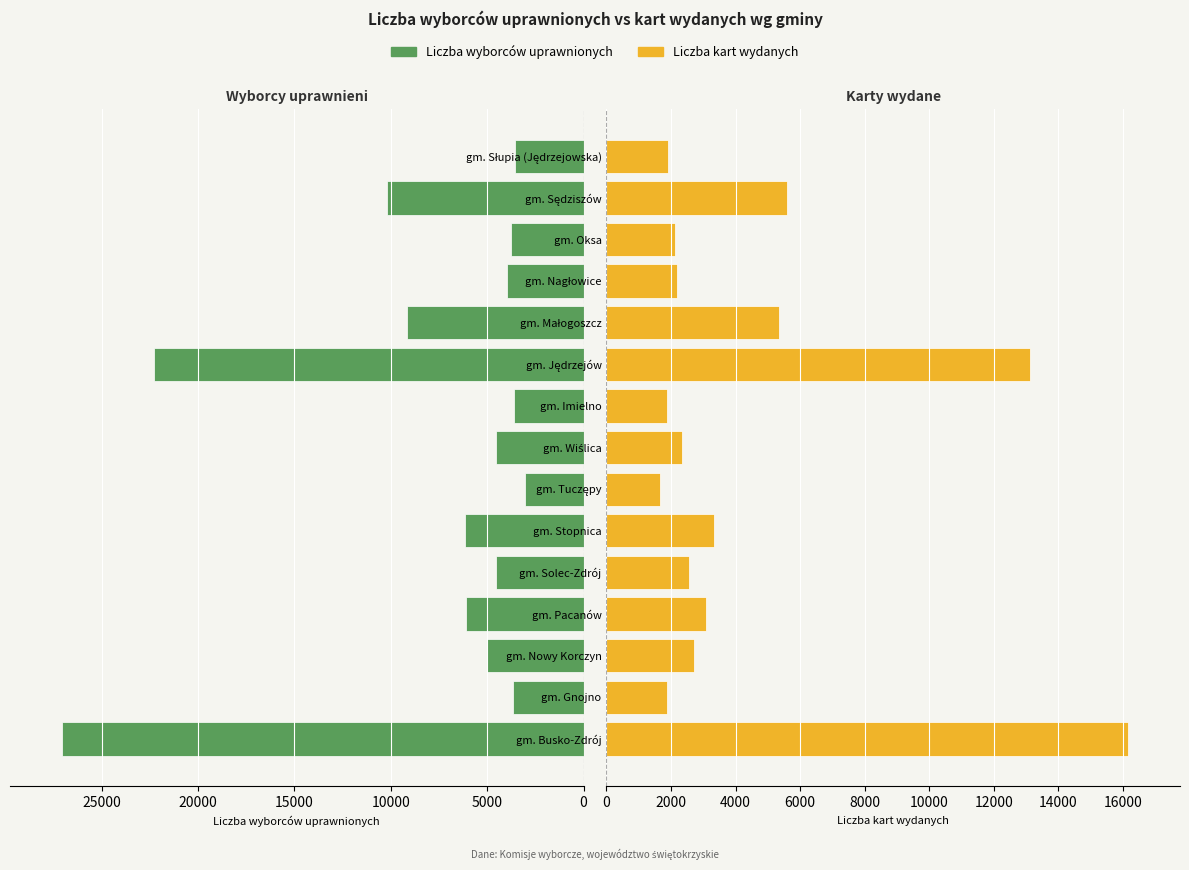

List the series in order of their overall mean, lowest first.

Liczba kart wydanych, Liczba wyborców uprawnionych